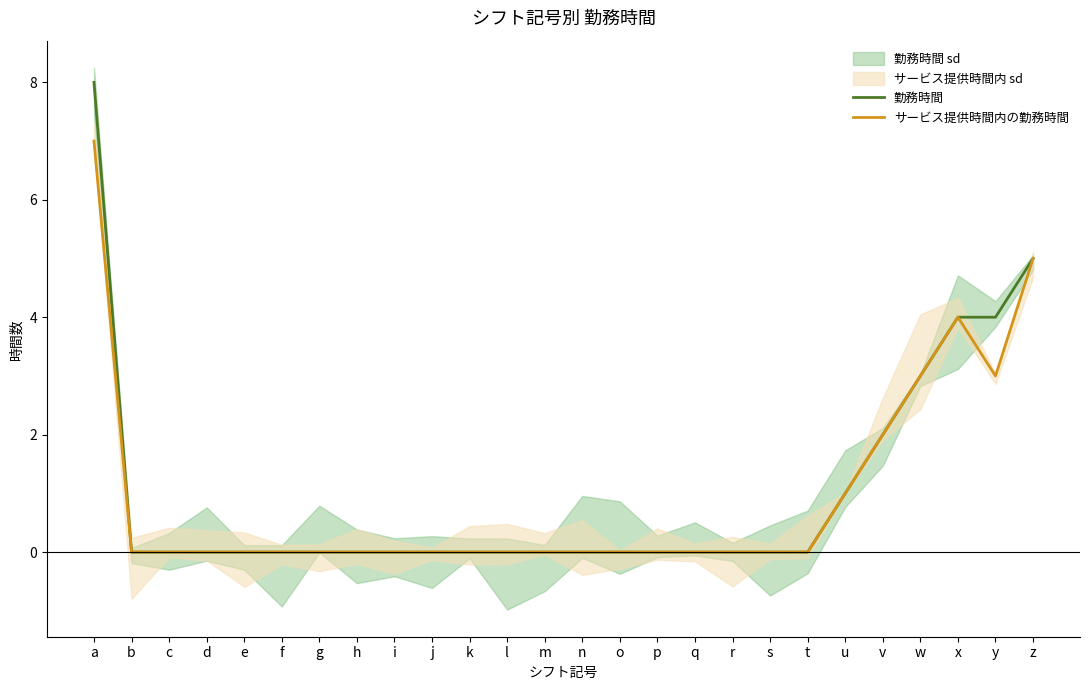

Is this an area chart (filled region under the line)?

No